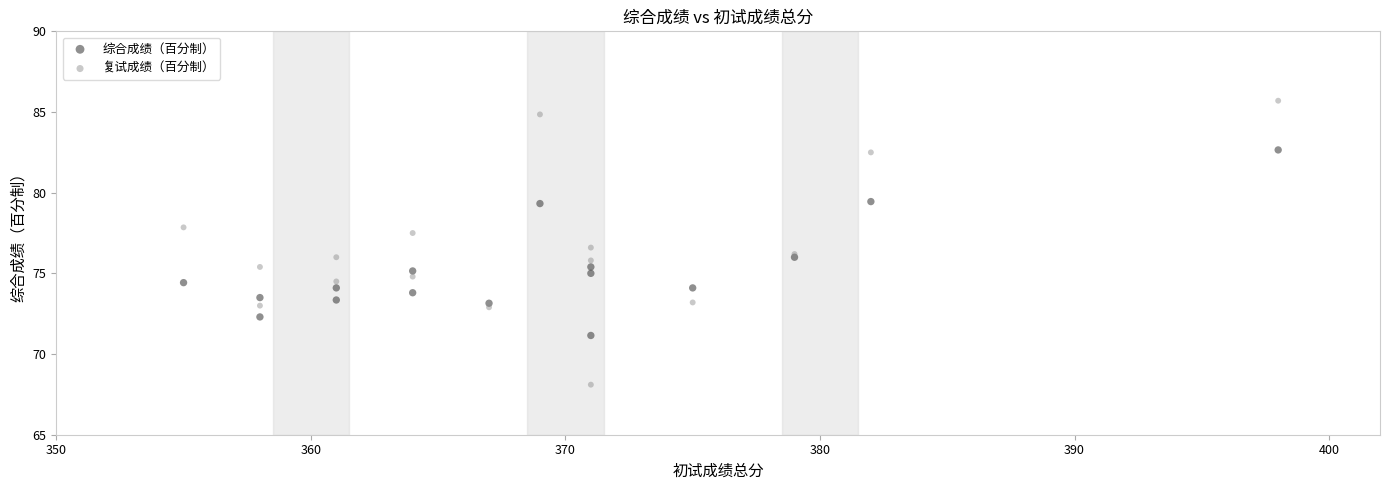

Which series has the widest spread of Y values?

复试成绩（百分制）